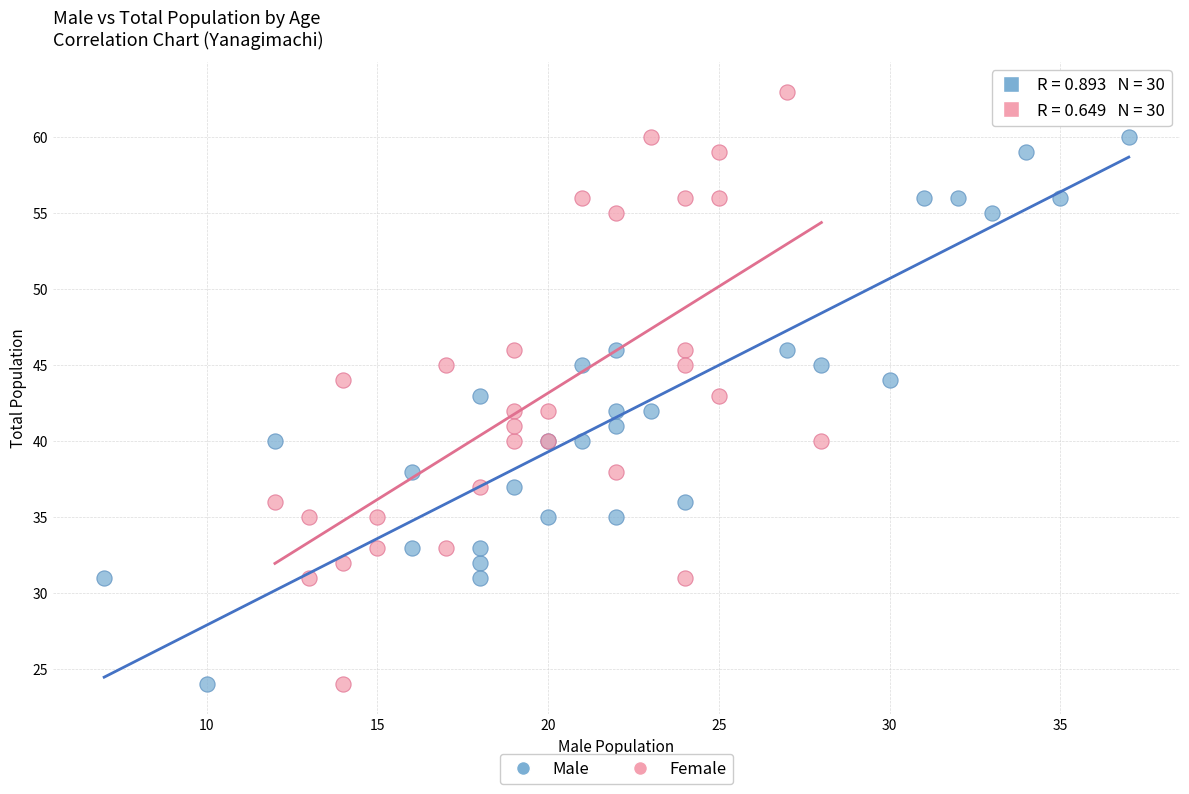

What are all the series names shown in the legend?

Male, Female